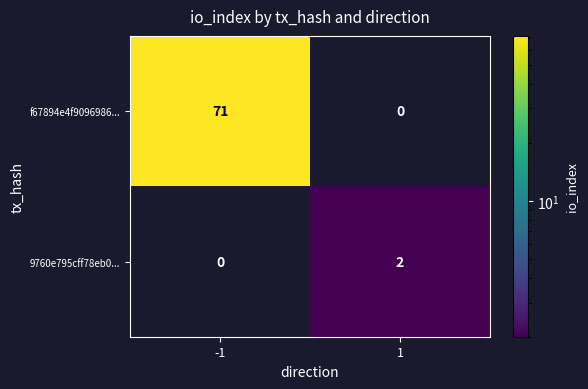

The value of f67894e4f9096986... at -1 is 71. True or false?

True